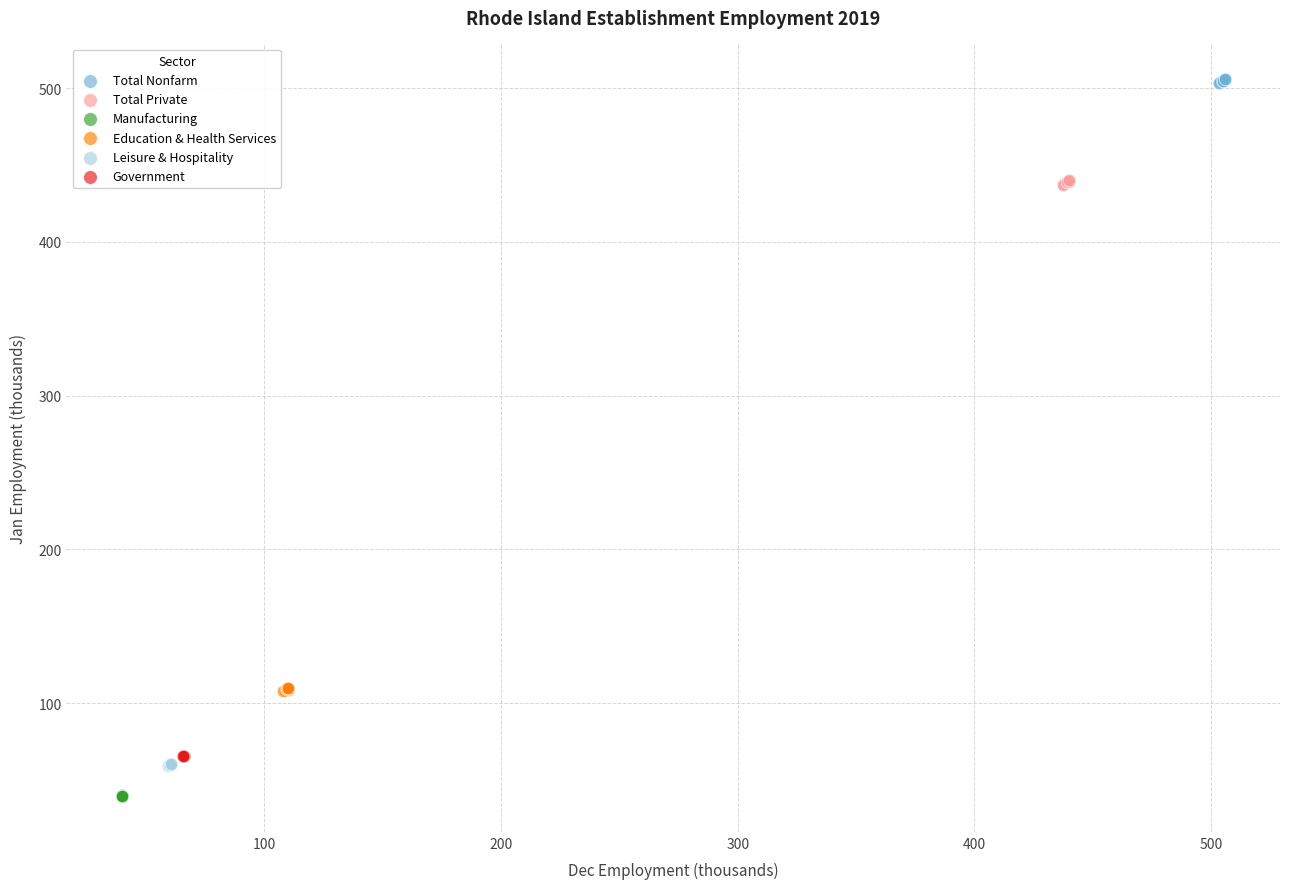

Which series contains the lowest Y value?

Manufacturing